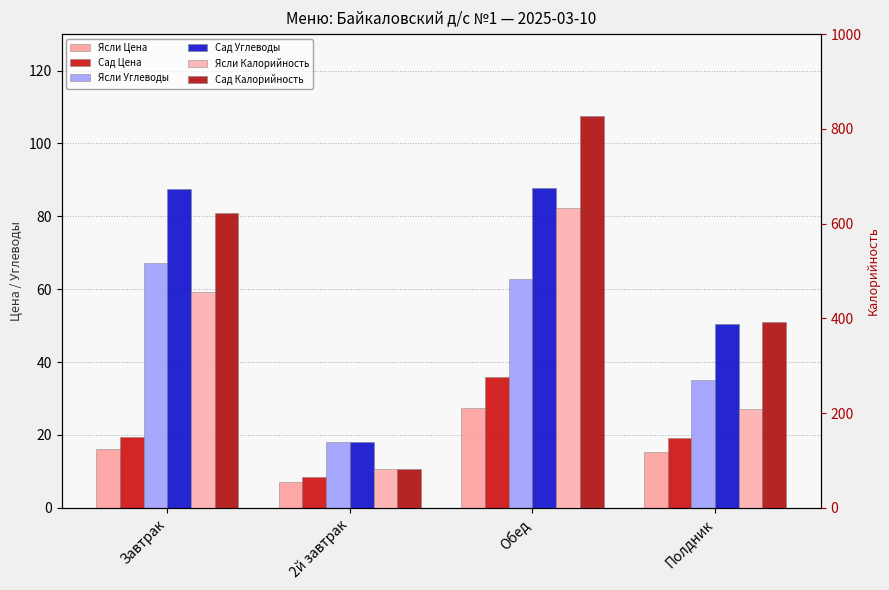

Which has a higher value, Завтрак or 2й завтрак?

Завтрак